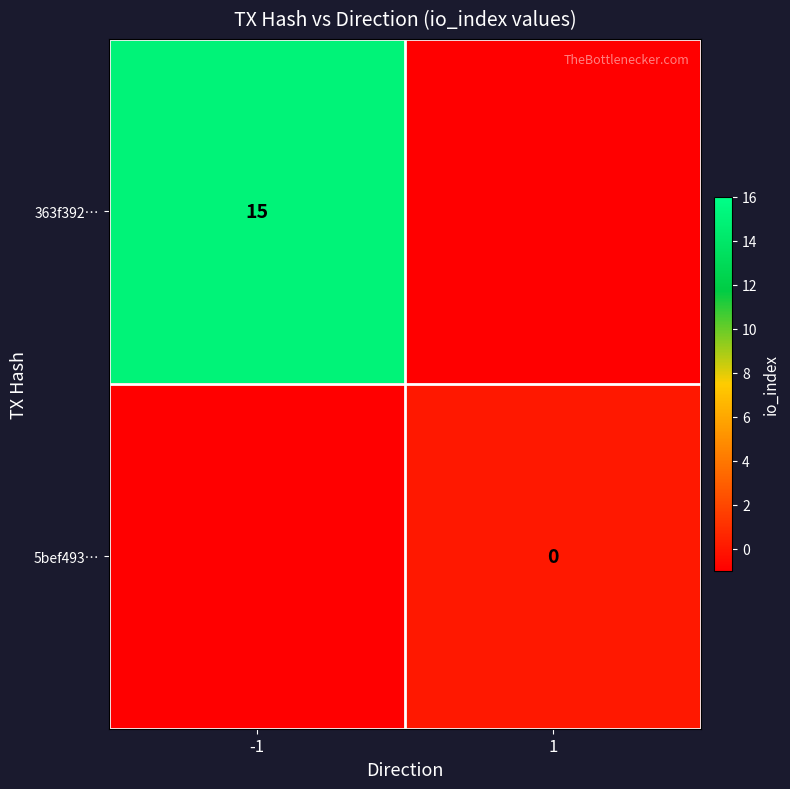

True or false: 363f392… has a value of 15 at -1.

True